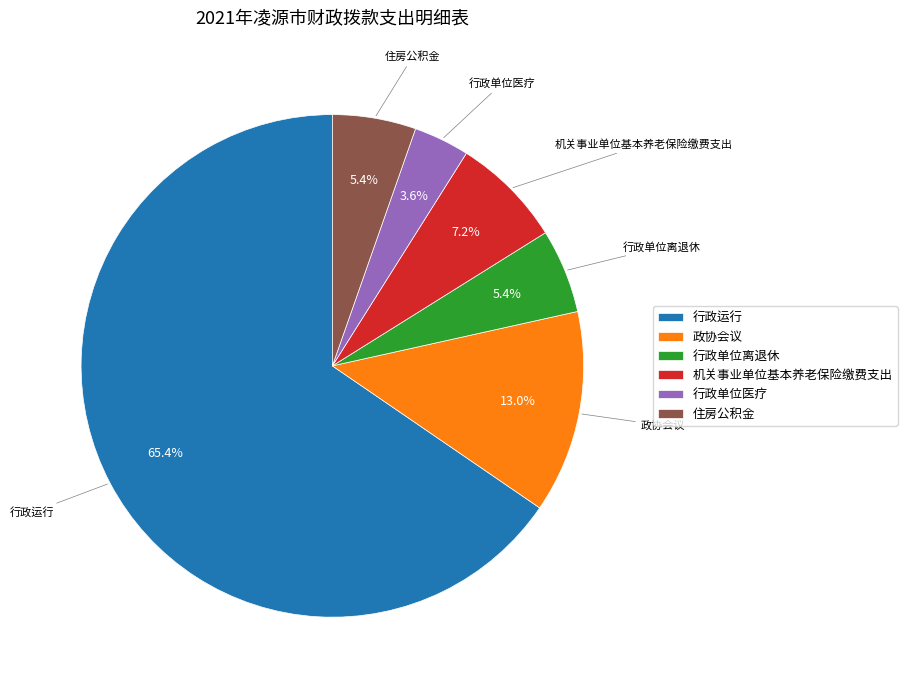

What is the largest slice in the pie chart?

行政运行